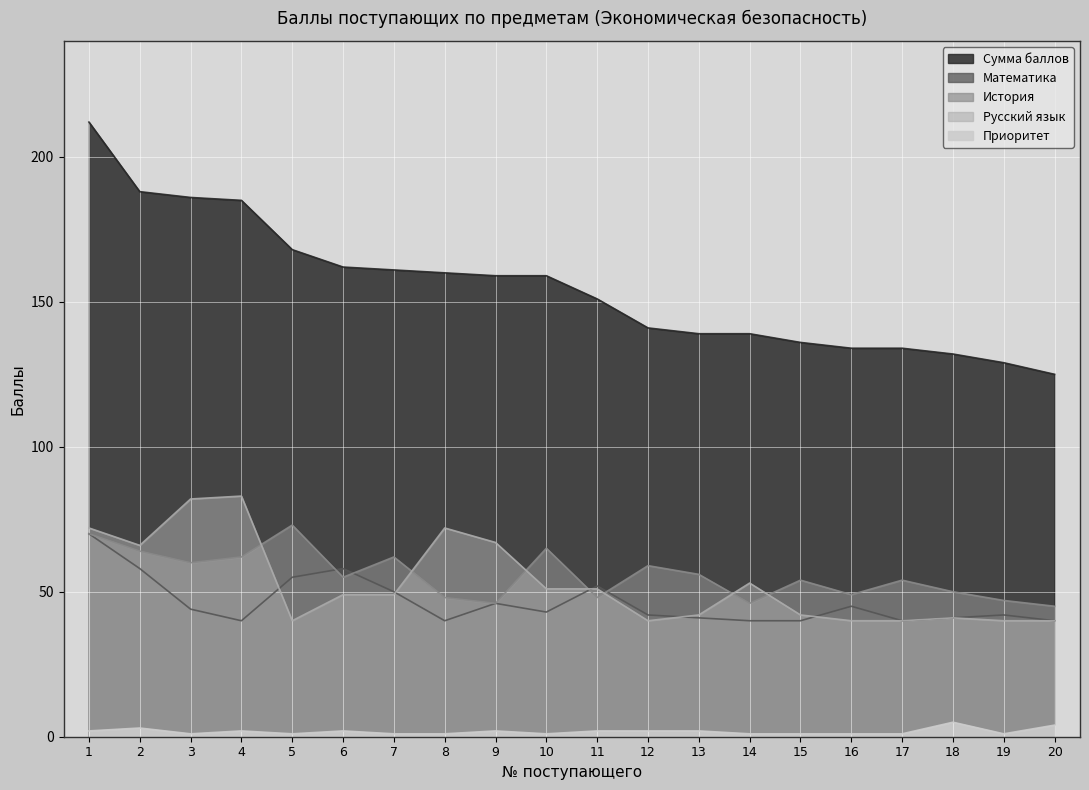

At which label does Приоритет first exceed 2?

2